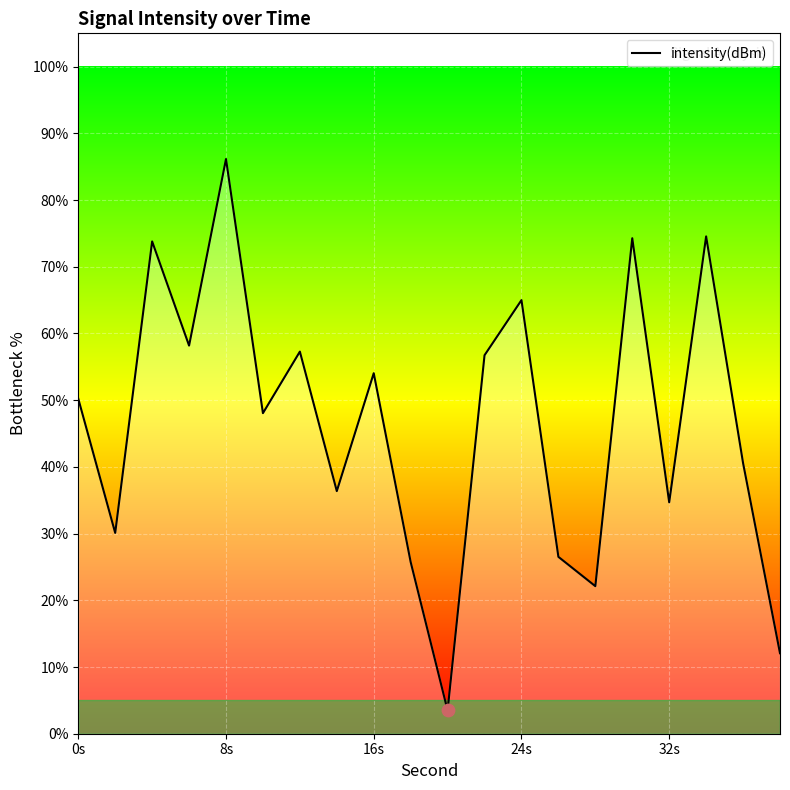

What is the difference between the maximum and minimum values?

82.7